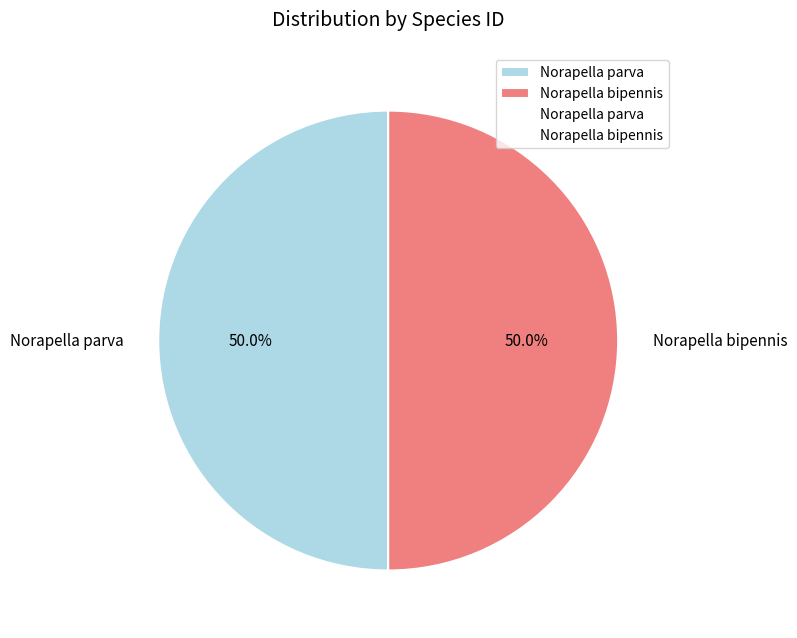

Approximately how many times larger is the value at Norapella bipennis compared to Norapella parva?

1.0